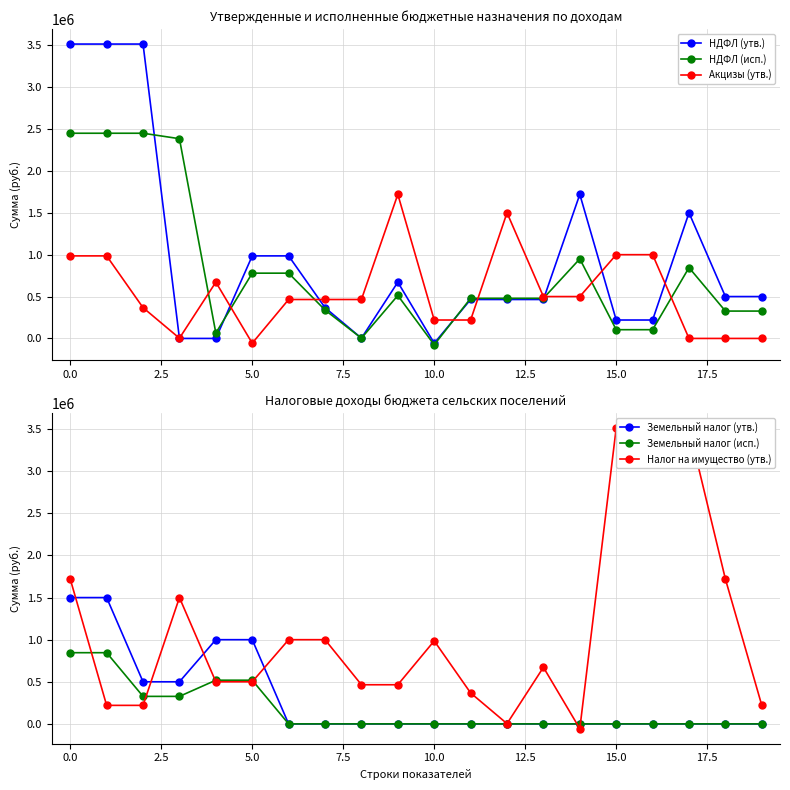

How many lines are shown in the chart?

6